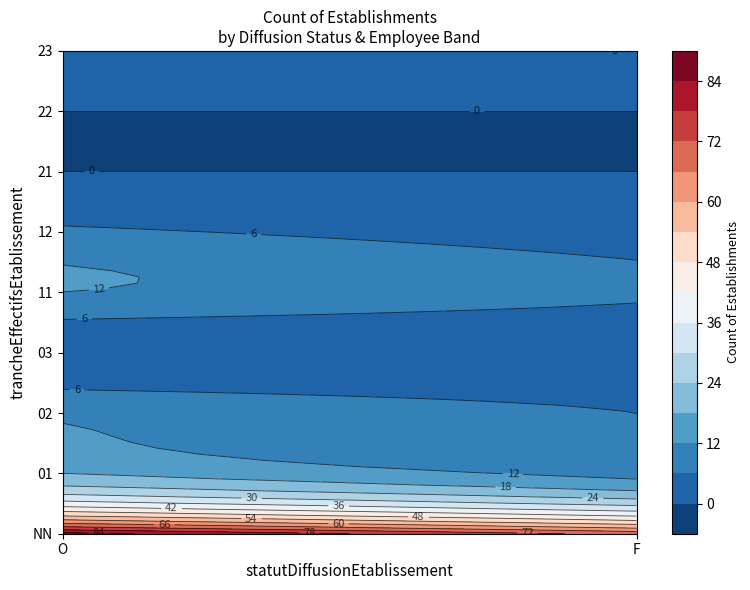

The F_02 series shows 1 at 0. True or false?

False